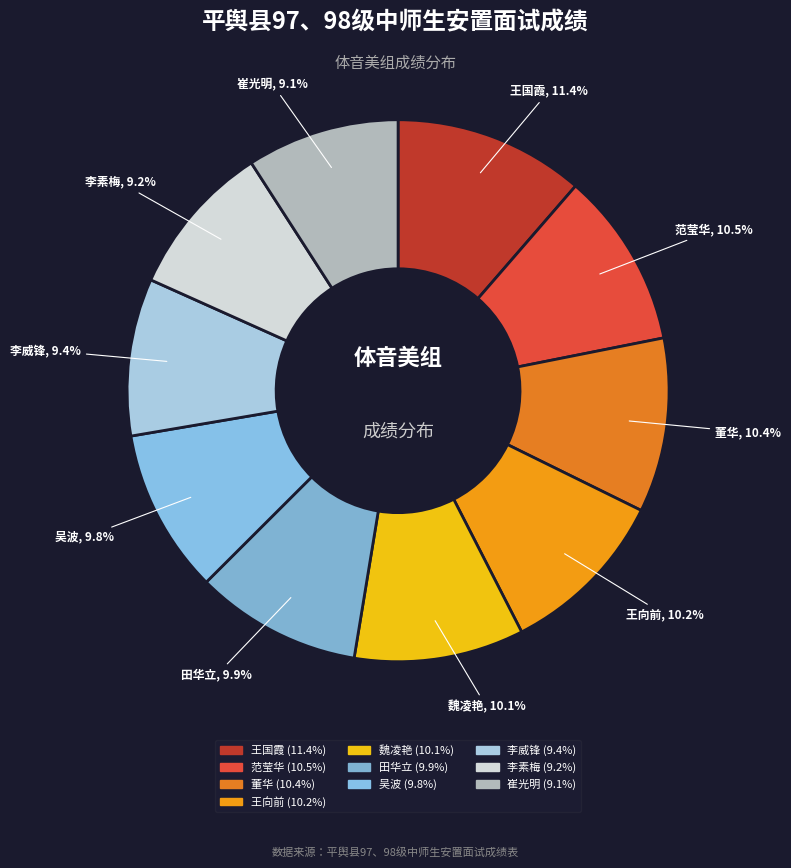

Is the sum of 范莹华 and 王国霞 greater than half?

No